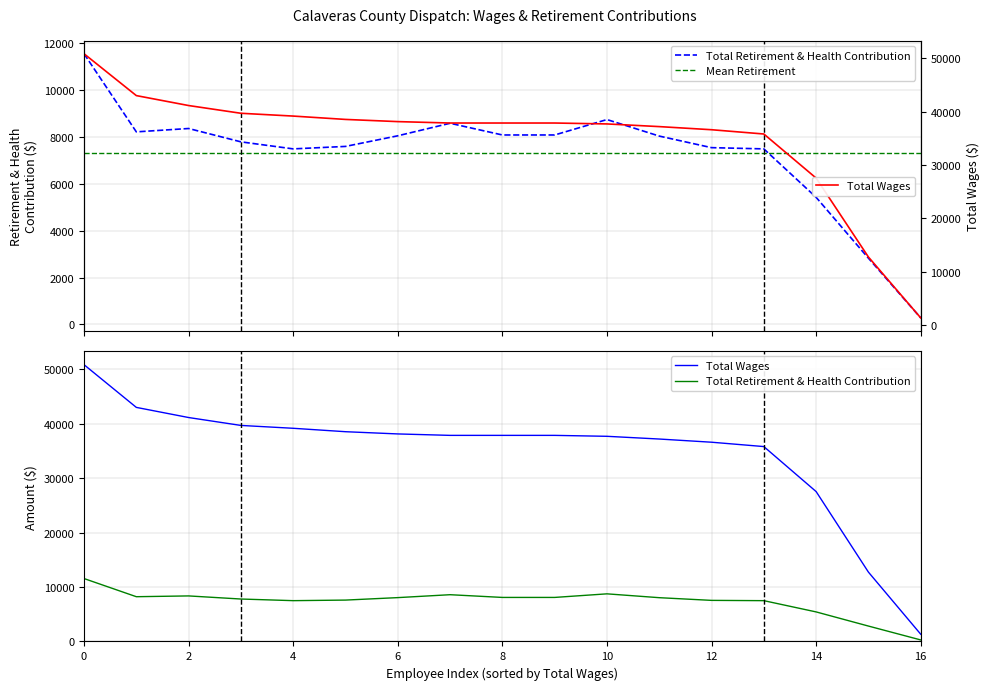

True or false: Total Retirement & Health Contribution and Total Wages intersect in this chart.

False